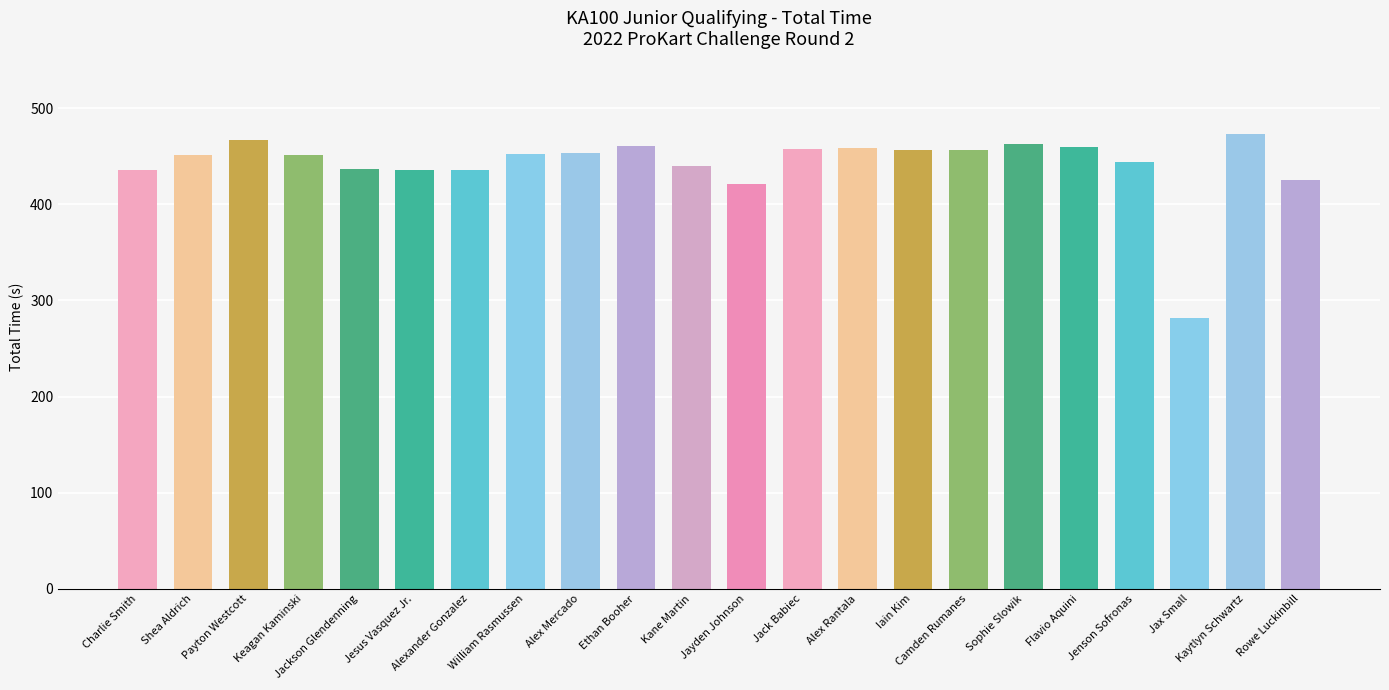

What is the ratio of the value at Rowe Luckinbill to the value at Shea Aldrich?

0.9